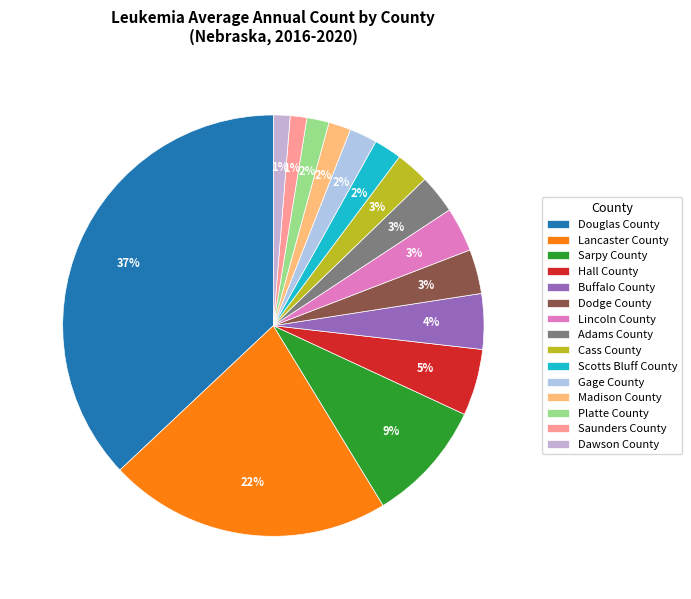

What percentage do Lincoln County and Douglas County together represent?

40.4%